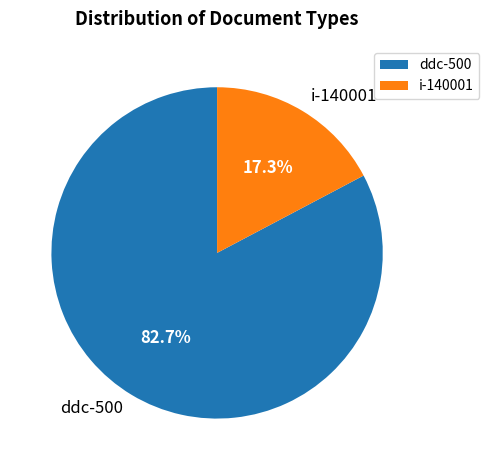

Count the number of slices in the pie.

2